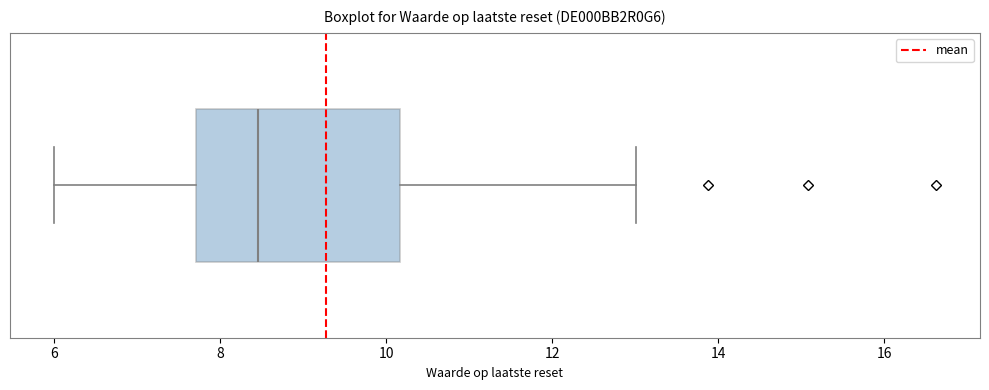

Where is the left edge of the box on the x-axis? The values are not printed on the chart, so give them approximately, as read against the axis.

7.8